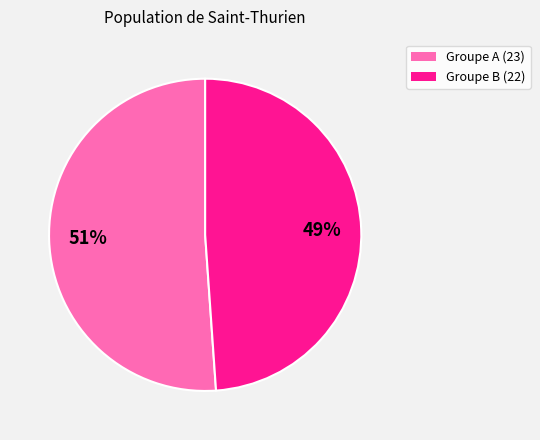

Is there any slice that represents more than half of the pie?

Yes